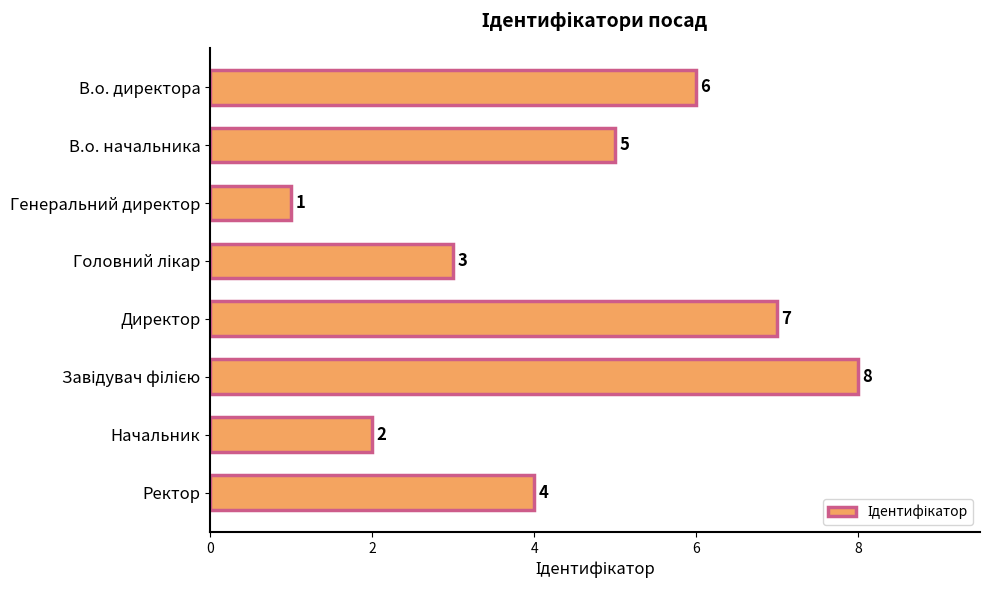

The value at Генеральний директор is 1. True or false?

True